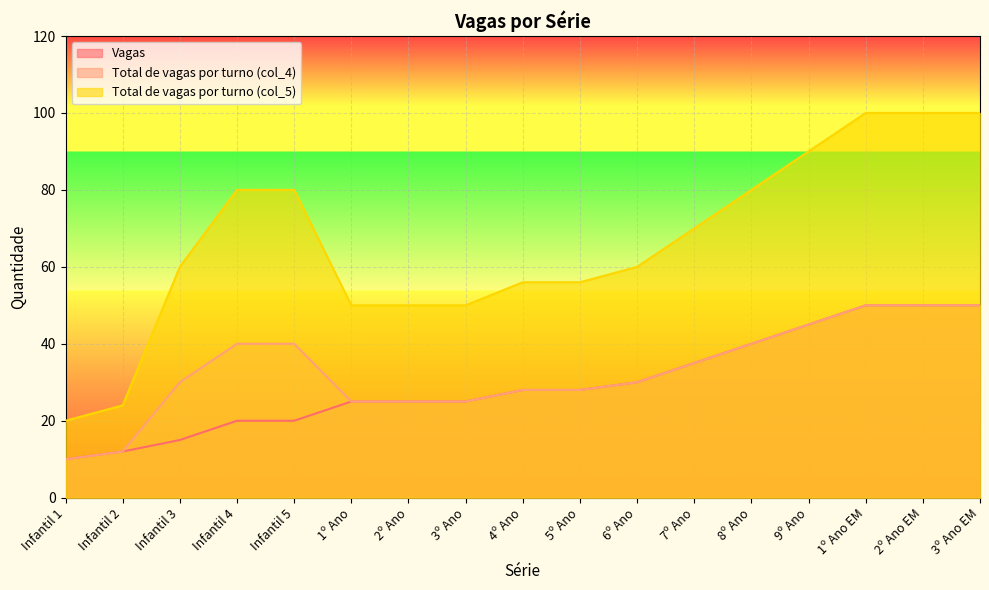

Reading right to left, extract all data points from this chart.

Vagas: 3º Ano EM=50	2º Ano EM=50	1º Ano EM=50	9º Ano=45	8º Ano=40	7º Ano=35	6º Ano=30	5º Ano=28	4º Ano=28	3º Ano=25	2º Ano=25	1º Ano=25	Infantil 5=20	Infantil 4=20	Infantil 3=15	Infantil 2=12	Infantil 1=10
Total de vagas por turno (col_4): 3º Ano EM=50	2º Ano EM=50	1º Ano EM=50	9º Ano=45	8º Ano=40	7º Ano=35	6º Ano=30	5º Ano=28	4º Ano=28	3º Ano=25	2º Ano=25	1º Ano=25	Infantil 5=40	Infantil 4=40	Infantil 3=30	Infantil 2=12	Infantil 1=10
Total de vagas por turno (col_5): 3º Ano EM=100	2º Ano EM=100	1º Ano EM=100	9º Ano=90	8º Ano=80	7º Ano=70	6º Ano=60	5º Ano=56	4º Ano=56	3º Ano=50	2º Ano=50	1º Ano=50	Infantil 5=80	Infantil 4=80	Infantil 3=60	Infantil 2=24	Infantil 1=20